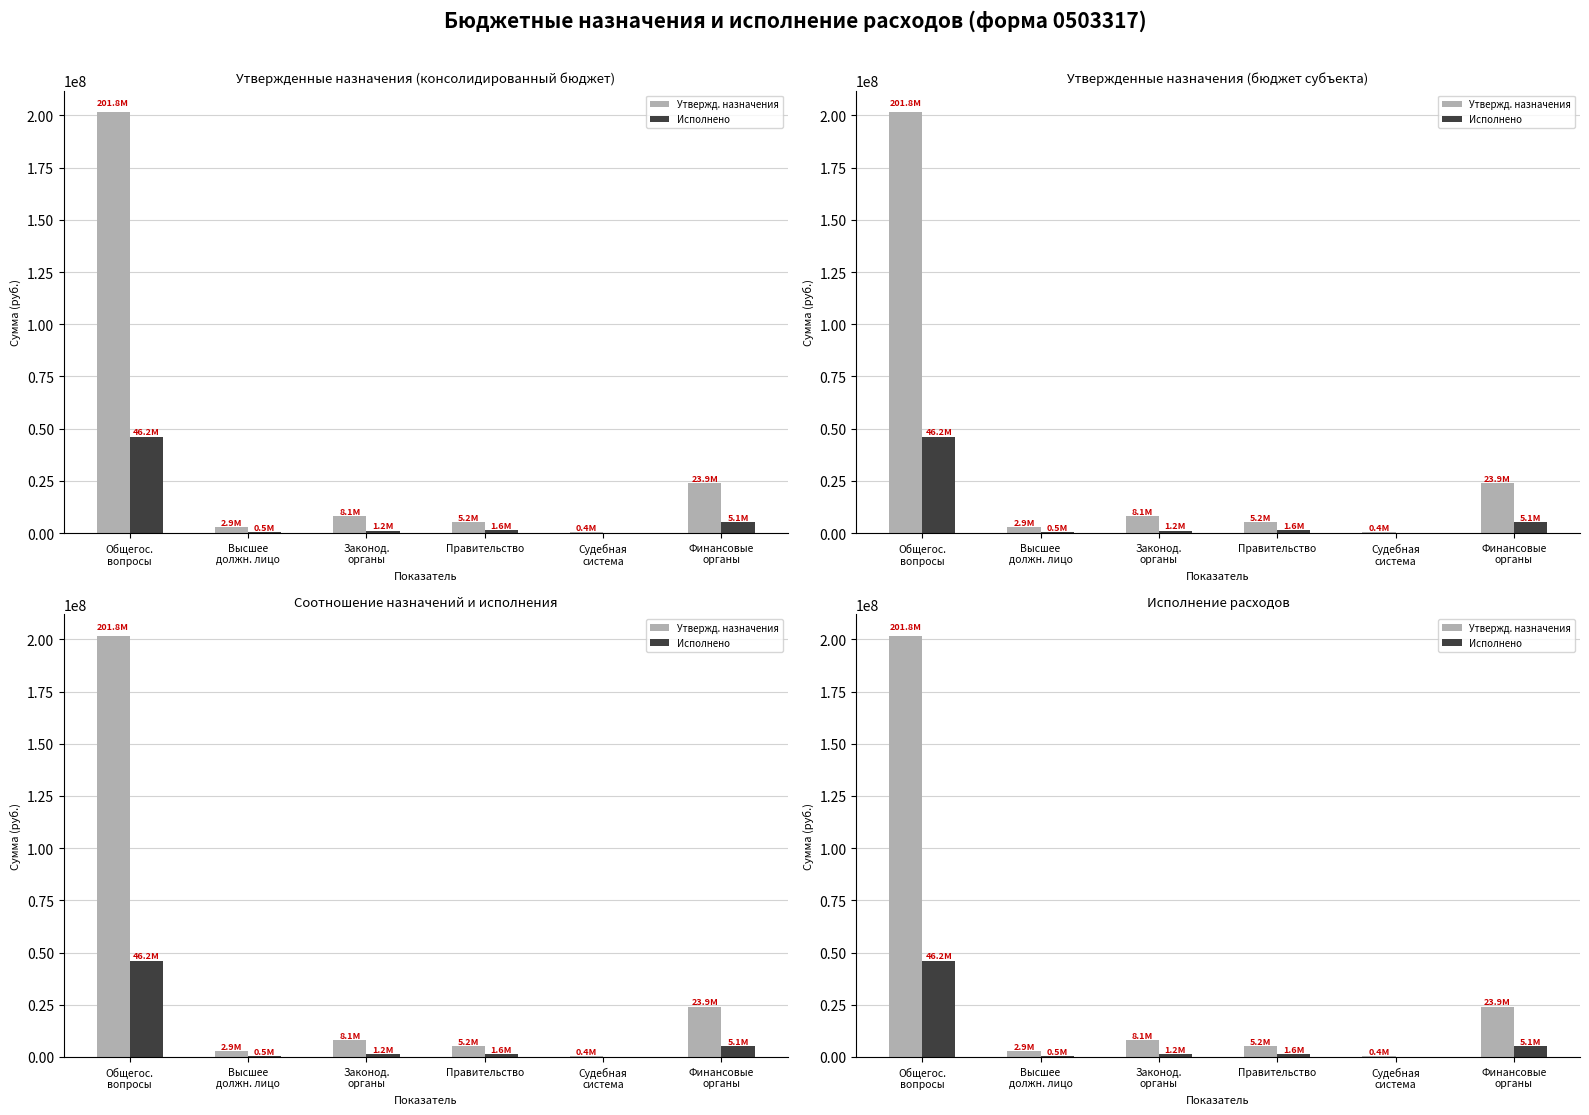

List the labels in order of Исполнено (консолид.) value, largest first.

Общегос.
вопросы, Финансовые
органы, Правительство, Законод.
органы, Высшее
должн. лицо, Судебная
система